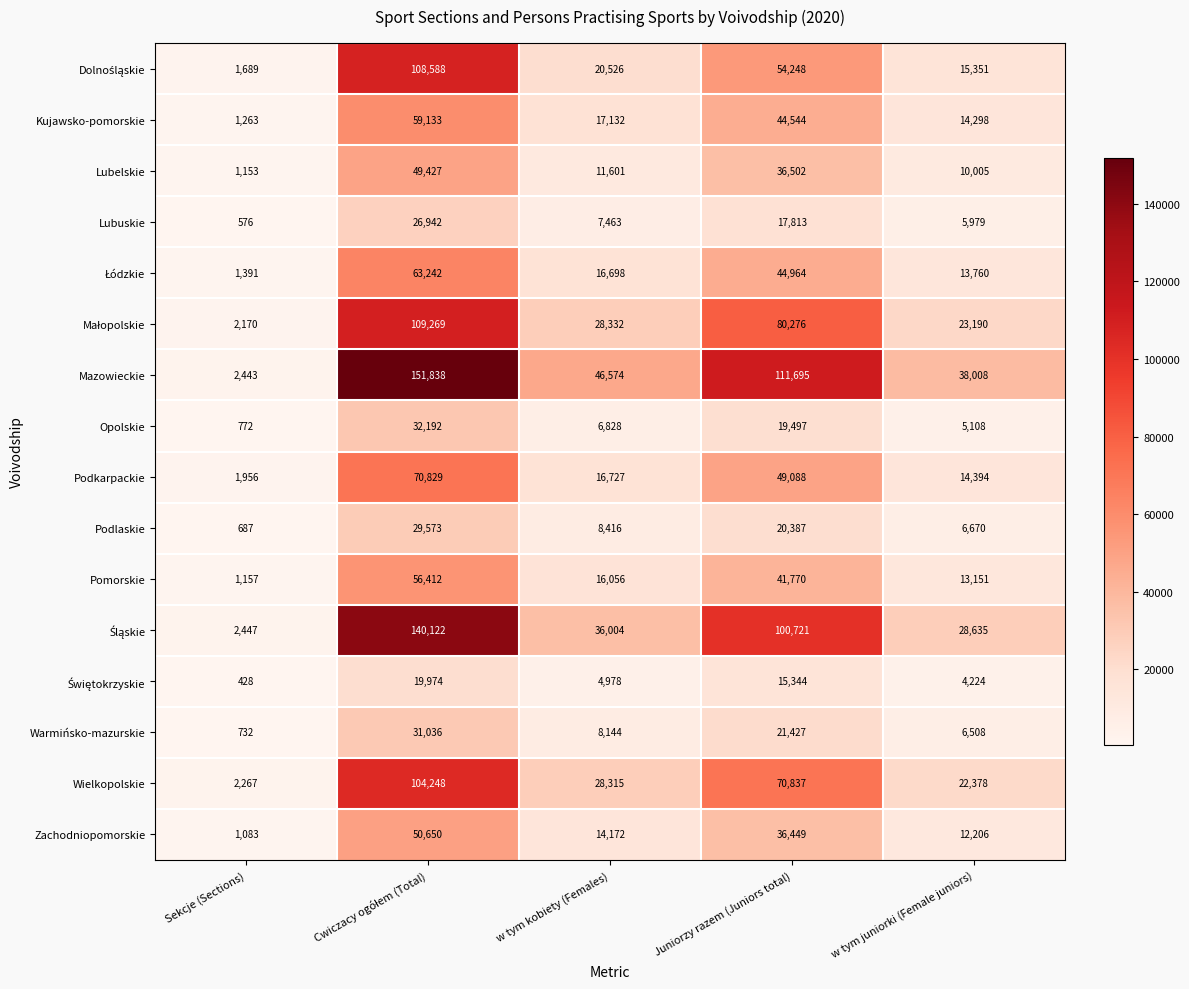

What is the difference between the maximum and minimum values in the Opolskie series?

31420